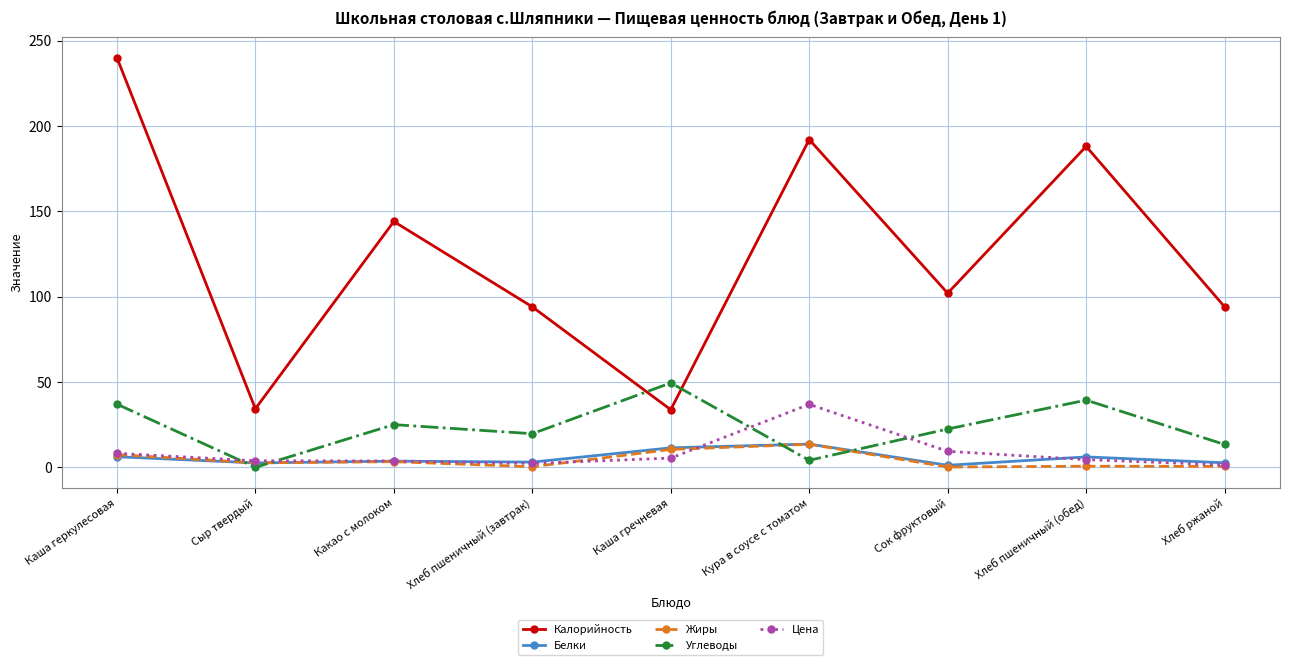

What is the label of the 5th point from the left?

Каша гречневая